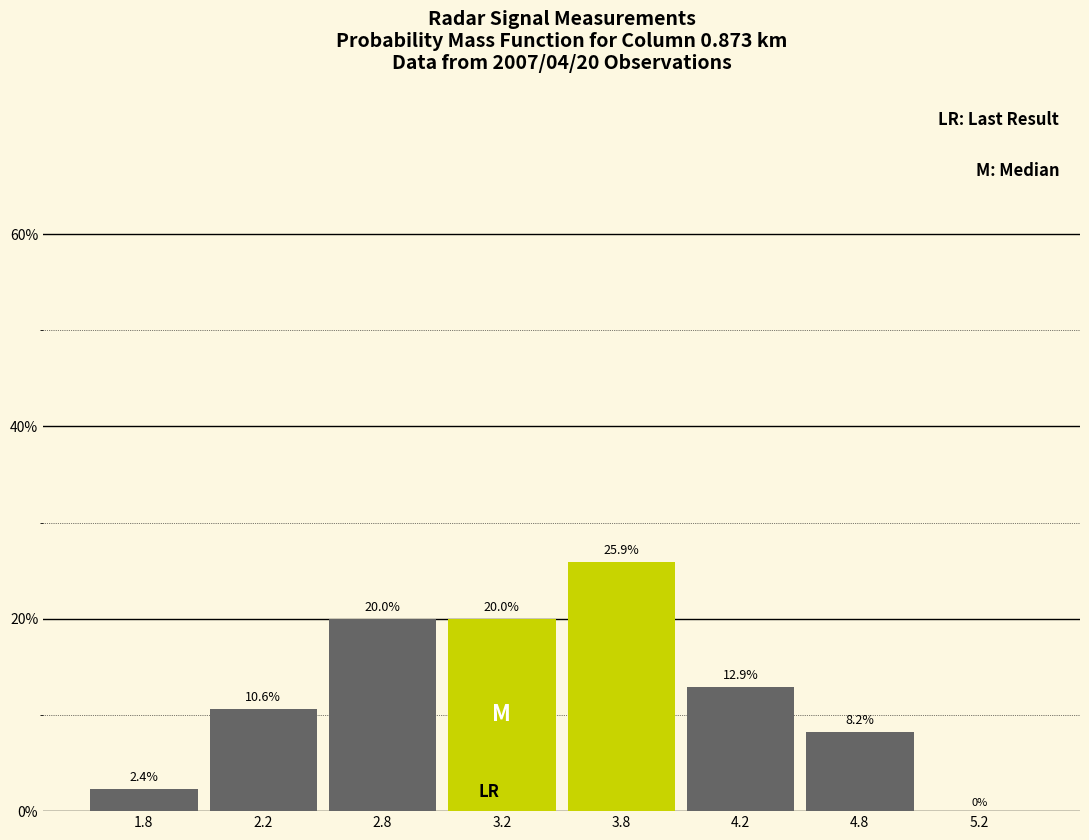

Reading right to left, transcribe all the data shown in this chart.

5.2=0.0	4.8=8.2	4.2=12.9	3.8=25.9	3.2=20.0	2.8=20.0	2.2=10.6	1.8=2.4